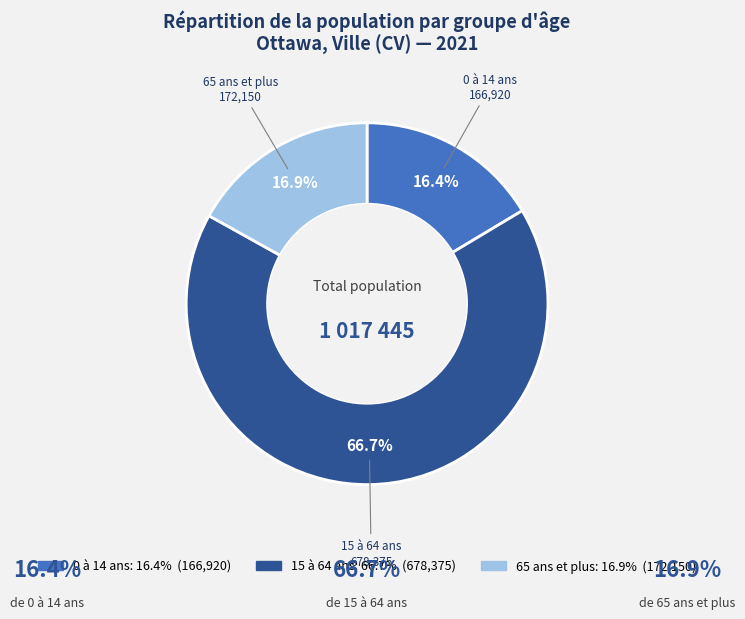

Count the number of slices in the pie.

3